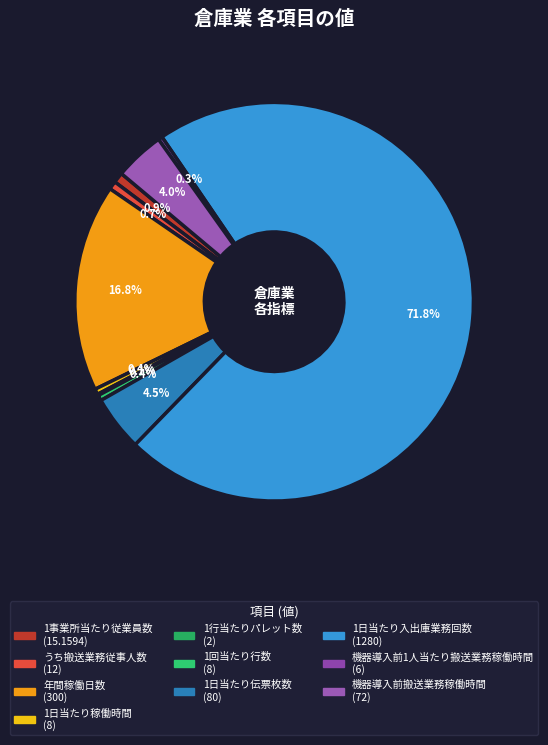

To the nearest percent, what is the difference between the largest and smallest slice percentages?

72%